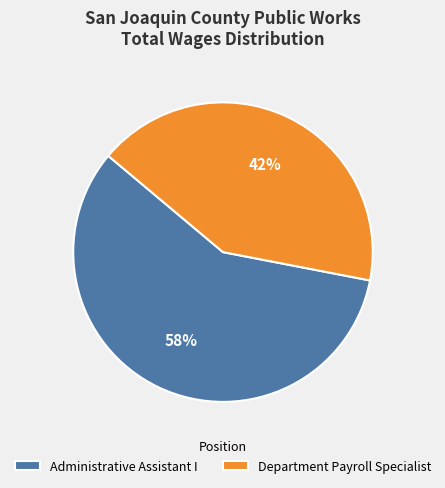

Approximately how many times larger is the value at Administrative Assistant I compared to Department Payroll Specialist?

1.4